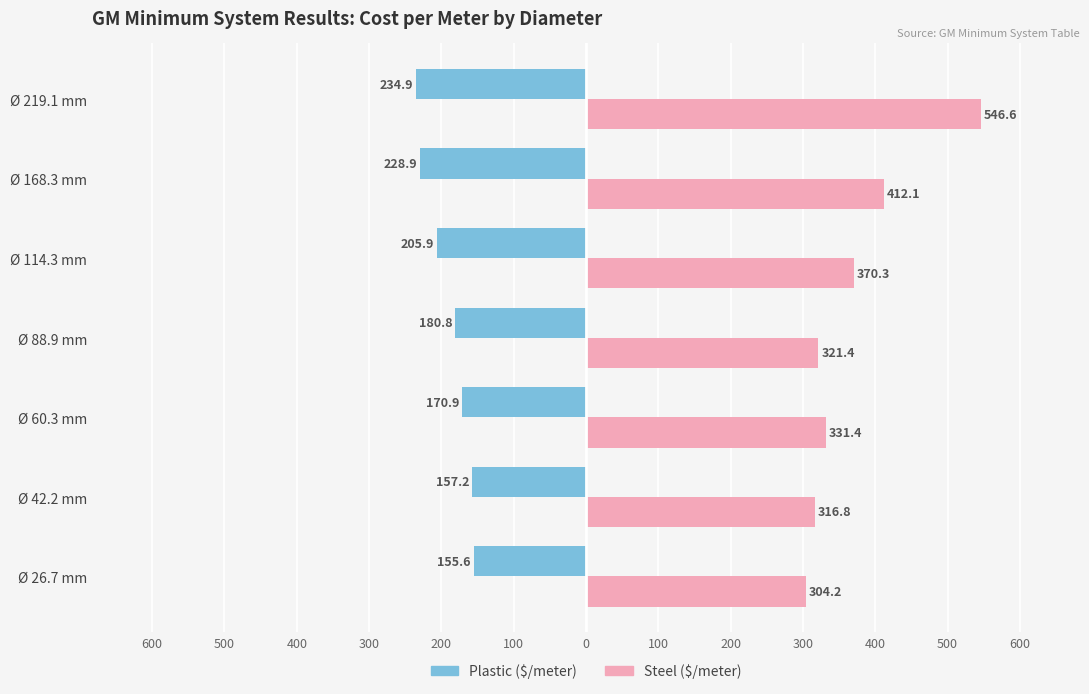

How many bars are there in total?

14